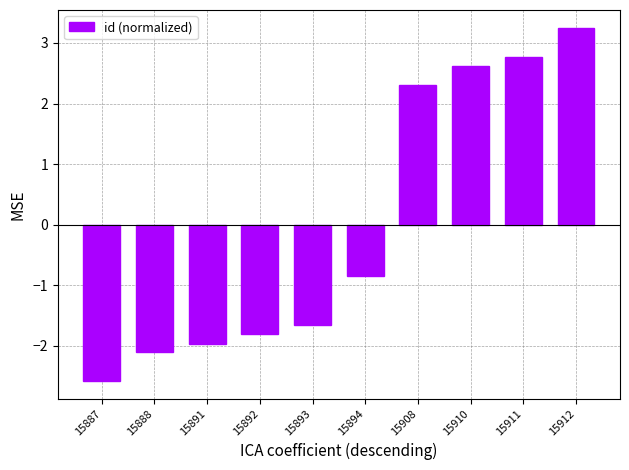

What is the value of the 2nd bar from the left?

-2.1